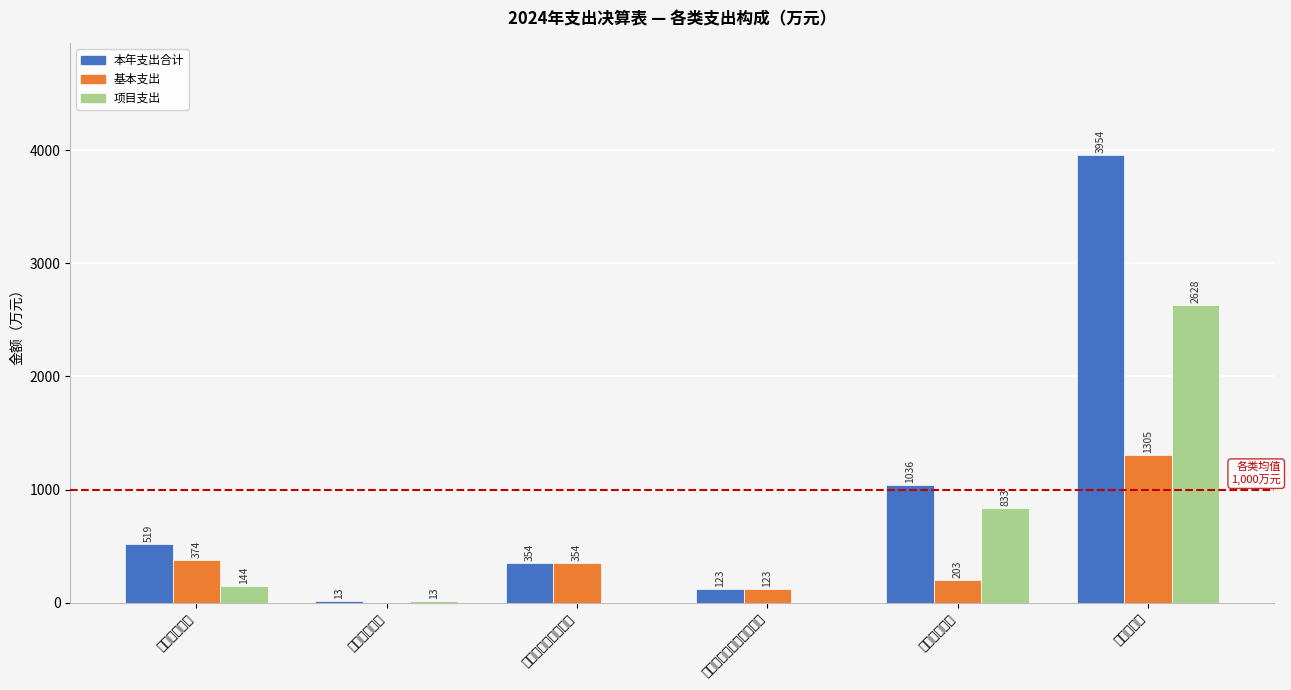

What is the minimum value for 本年支出合计?

13.0